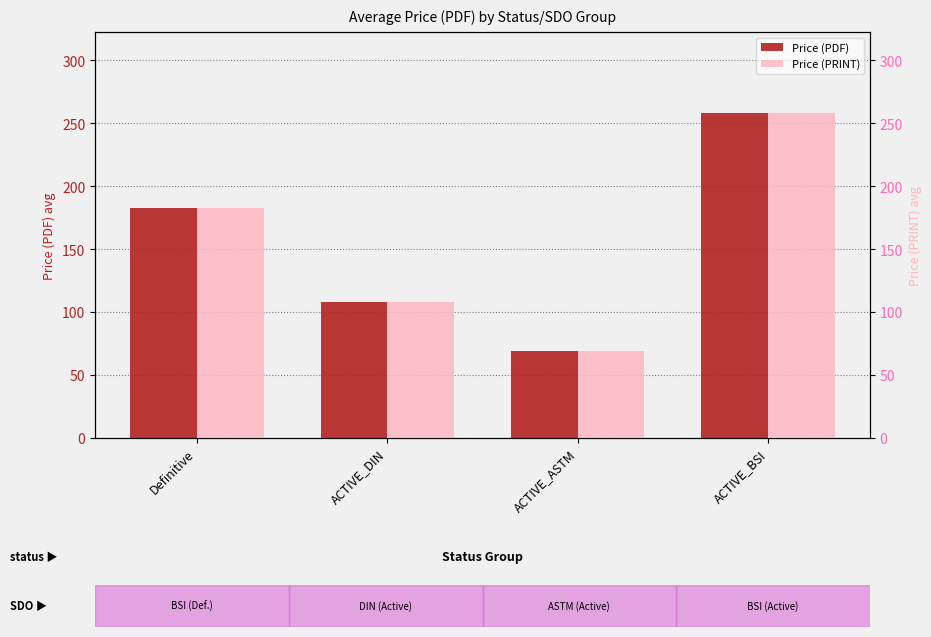

At how many categories does at least one series exceed 201?

1